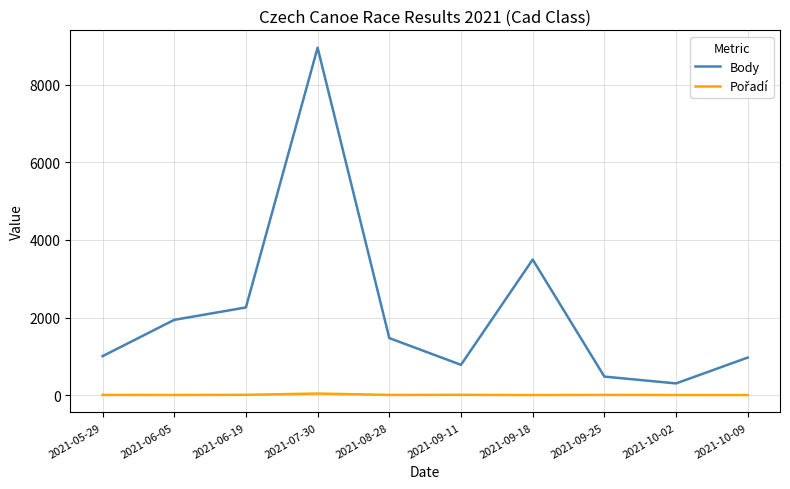

What is the difference between the maximum and minimum values in the Body series?

8647